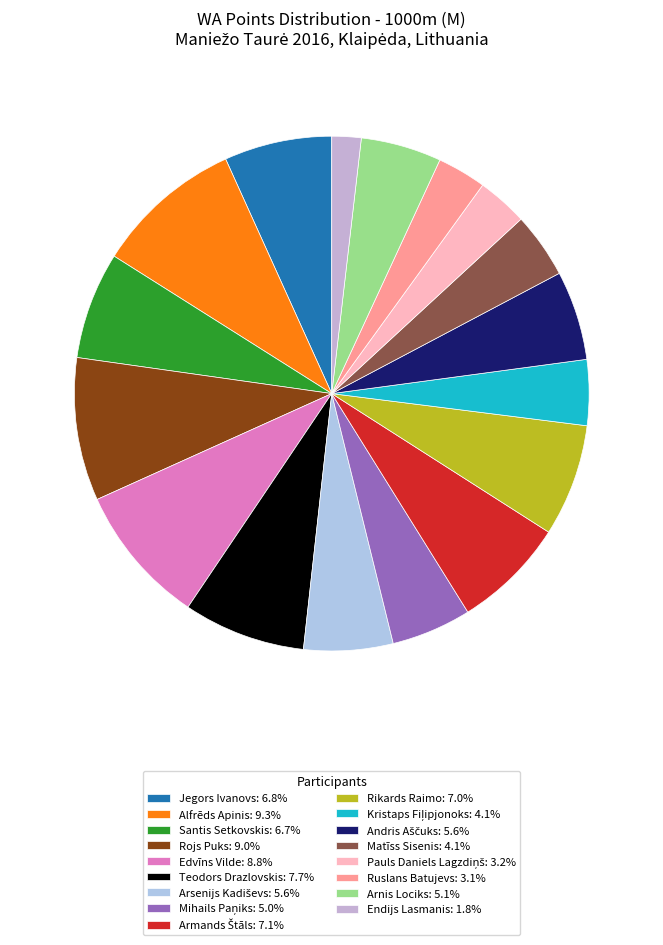

How many segments does this pie chart have?

17